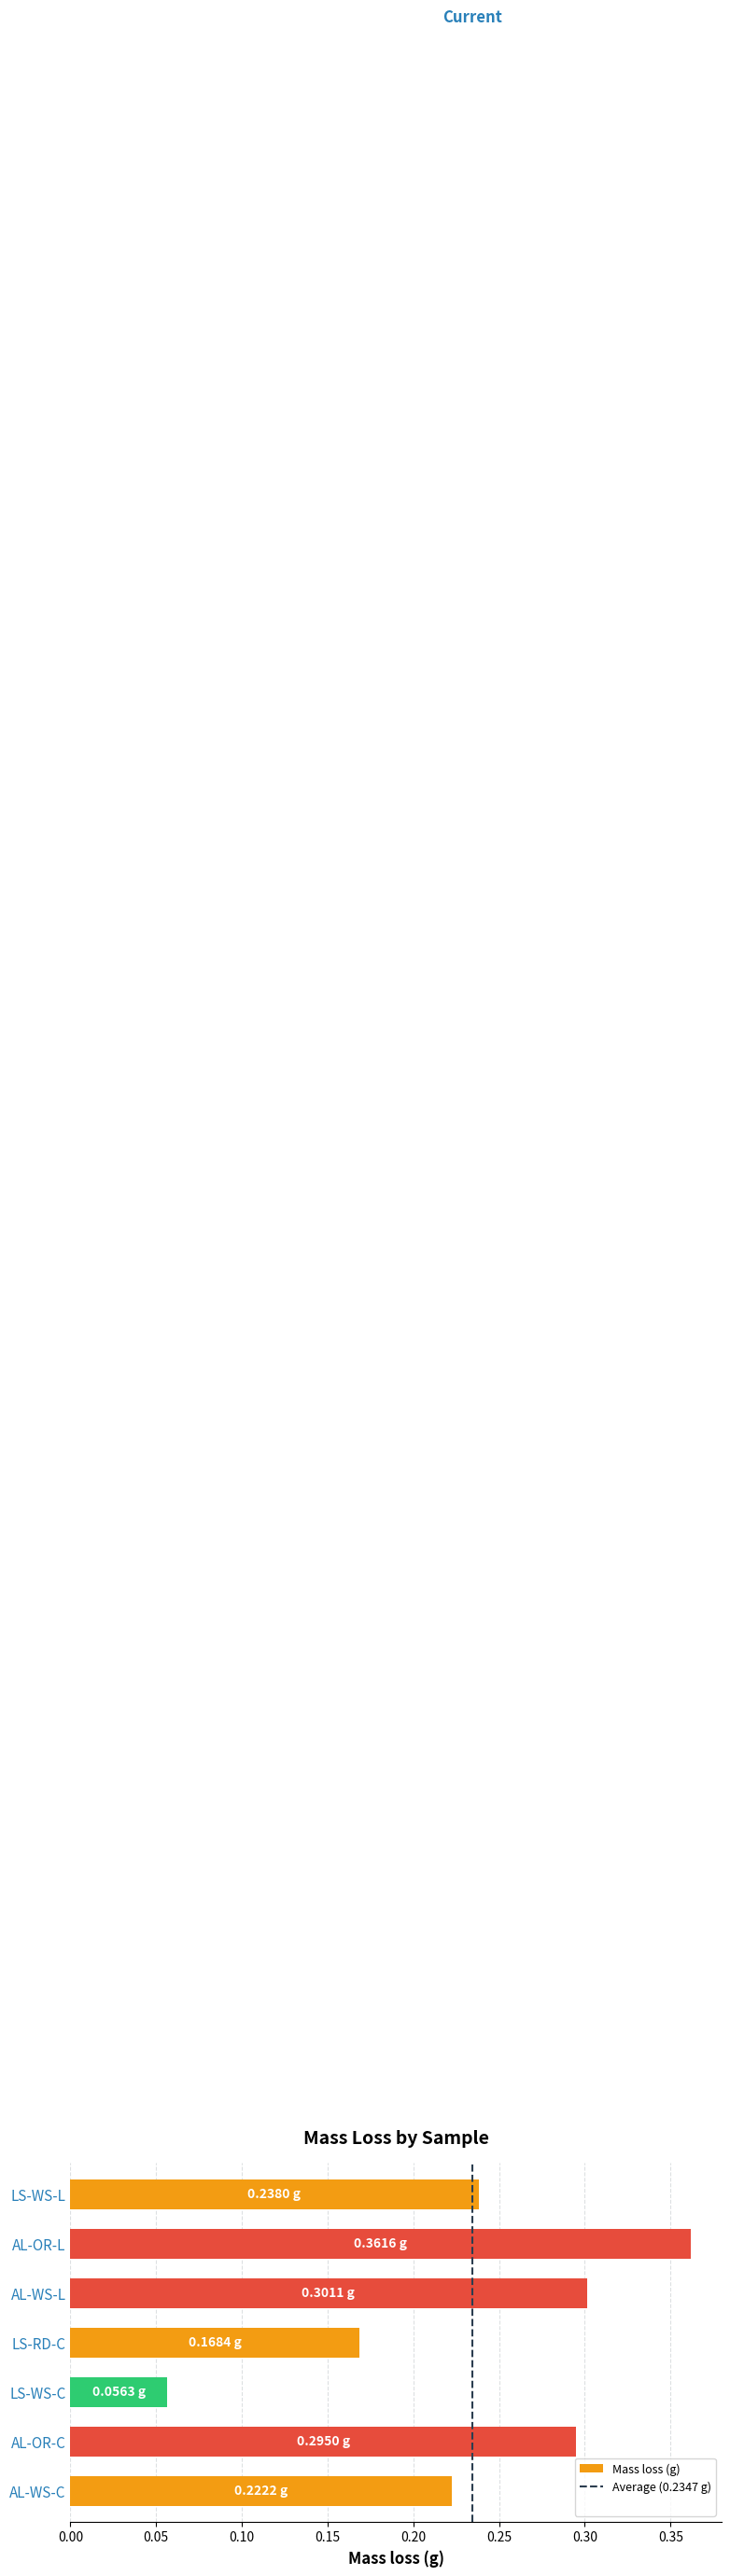

What is the sum of the values at AL-OR-C and AL-OR-L?

0.7